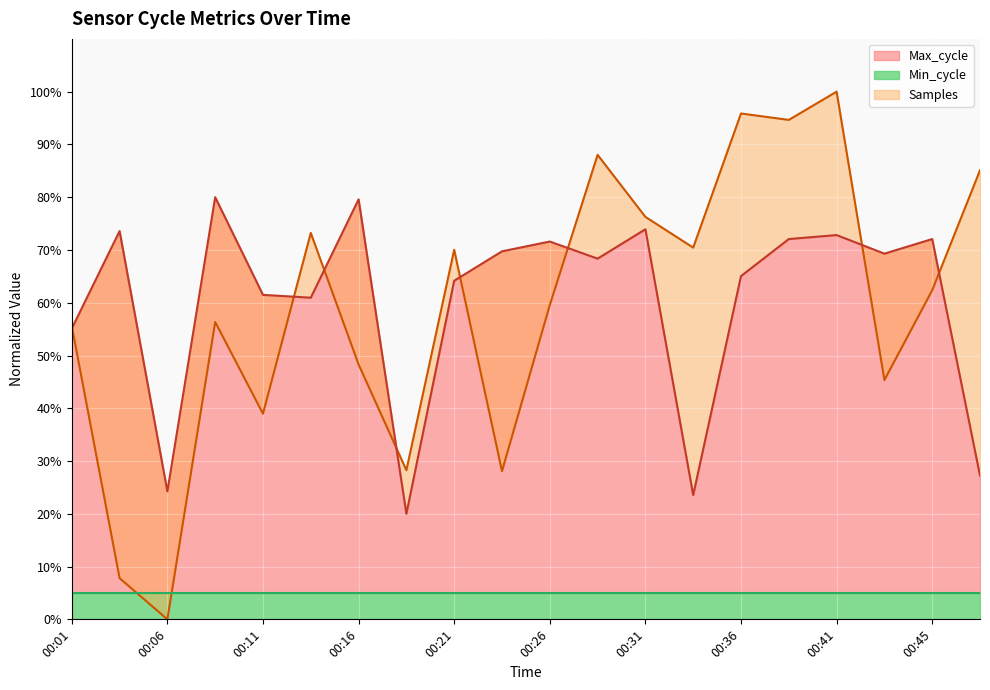

Is it true that Max_cycle equals 117.2 at 00:26?

False